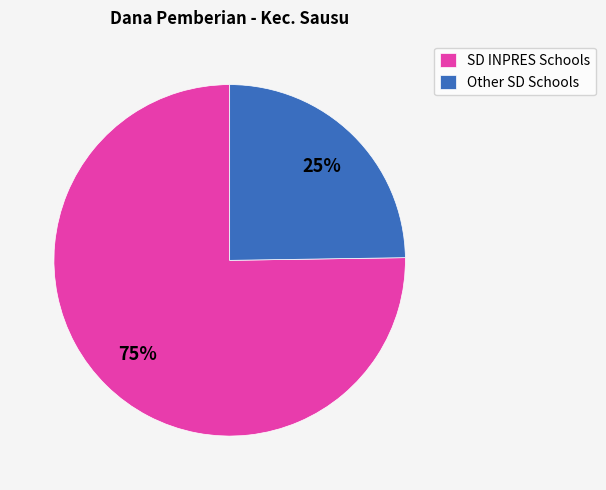

Count the number of slices in the pie.

2